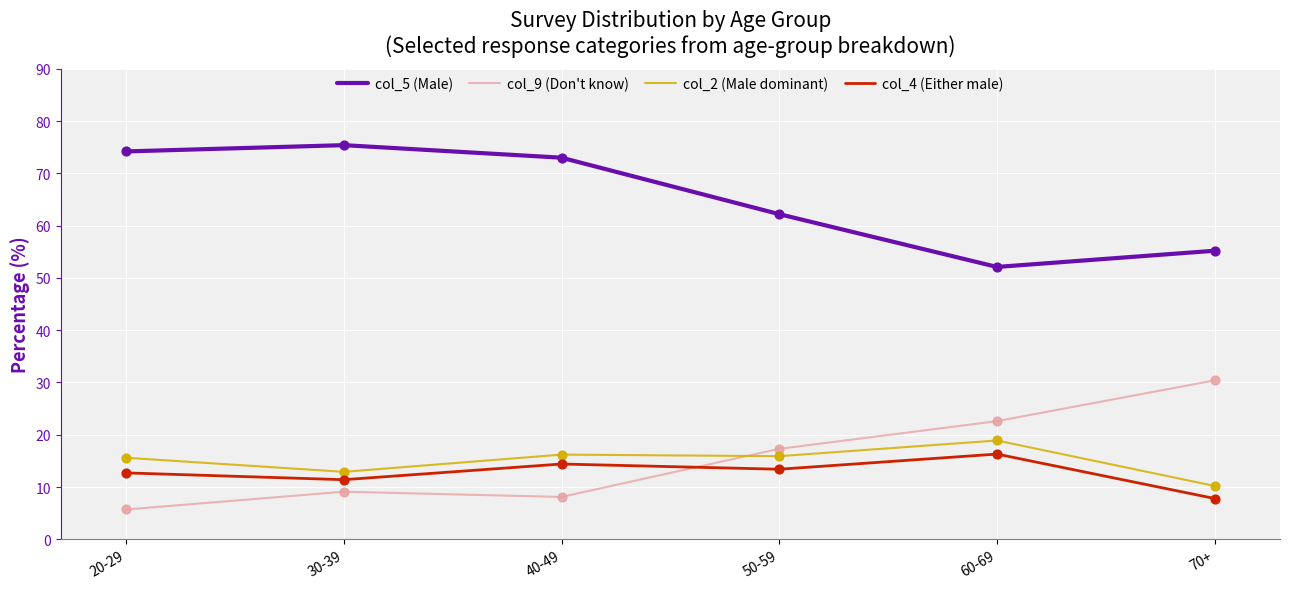

What is the spread (max minus min) of values at 20-29?

68.5